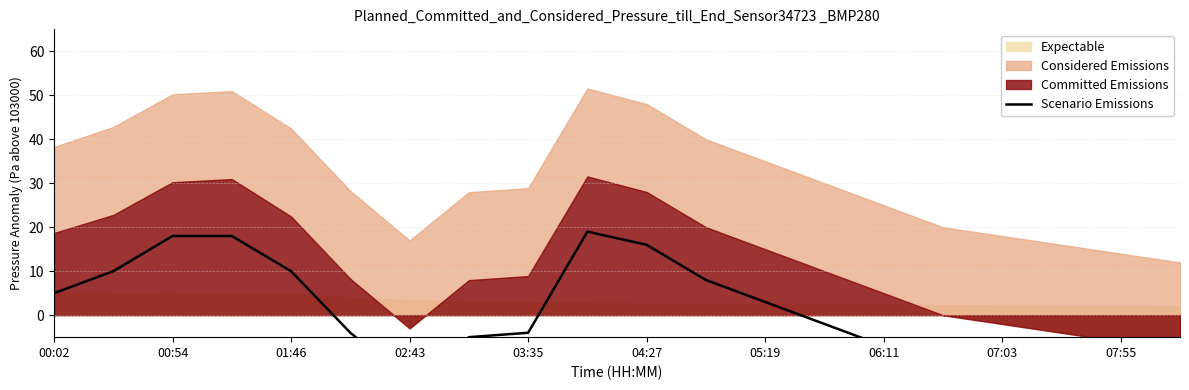

Reading left to right, what are all the values shown in this chart?

5	10	18	18	10	-4	-15	-5	-4	19	16	8	3	-2	-7	-12	-14	-16	-18	-20